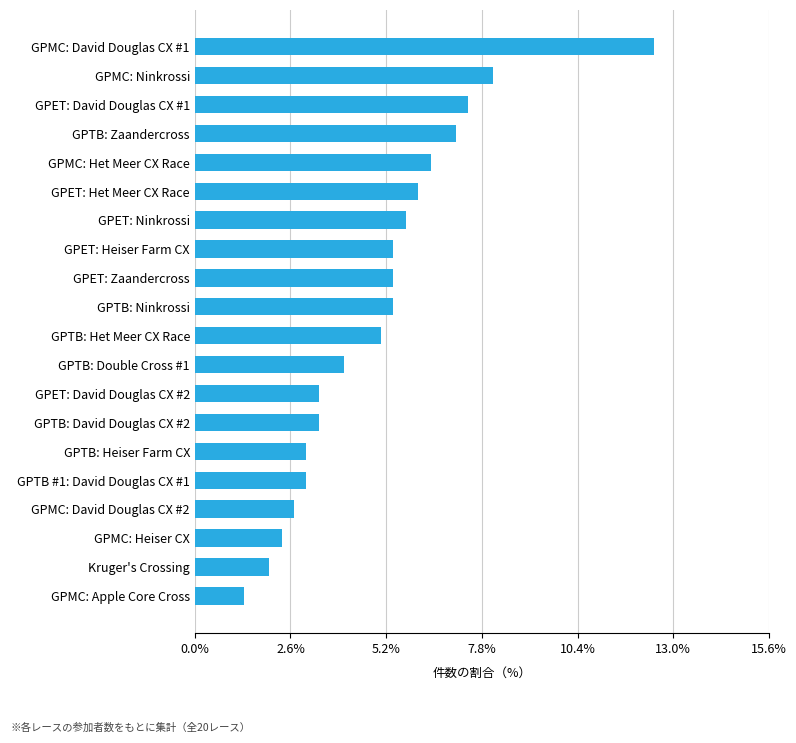

What is the sum of all values?

100.0